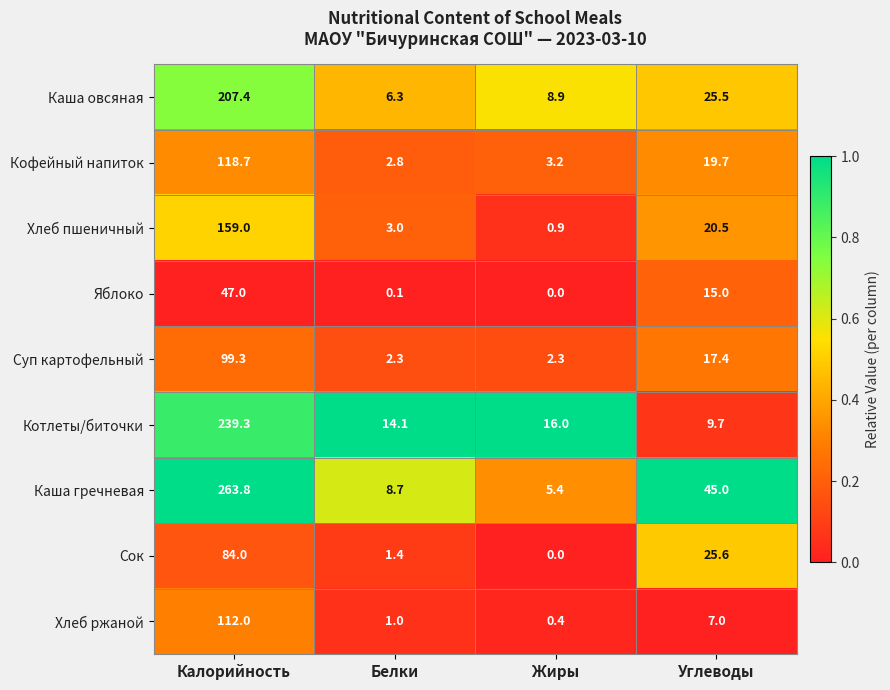

The Яблоко series shows 24.6 at Калорийность. True or false?

False